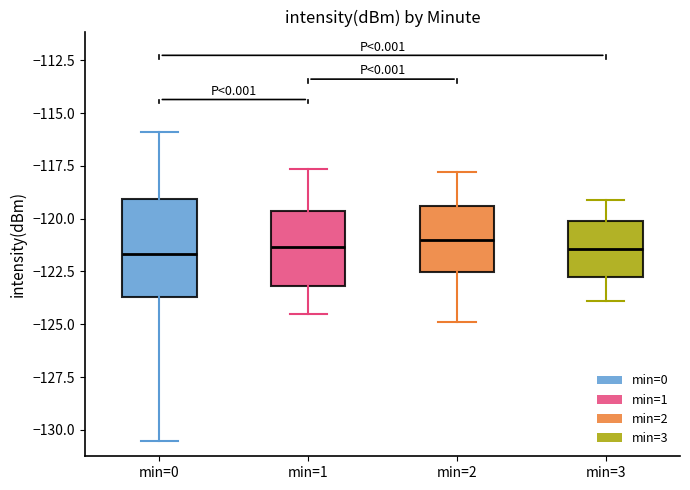

Where is the upper edge of the box for min=1 on the y-axis? The values are not printed on the chart, so give them approximately, as read against the axis.

-119.5